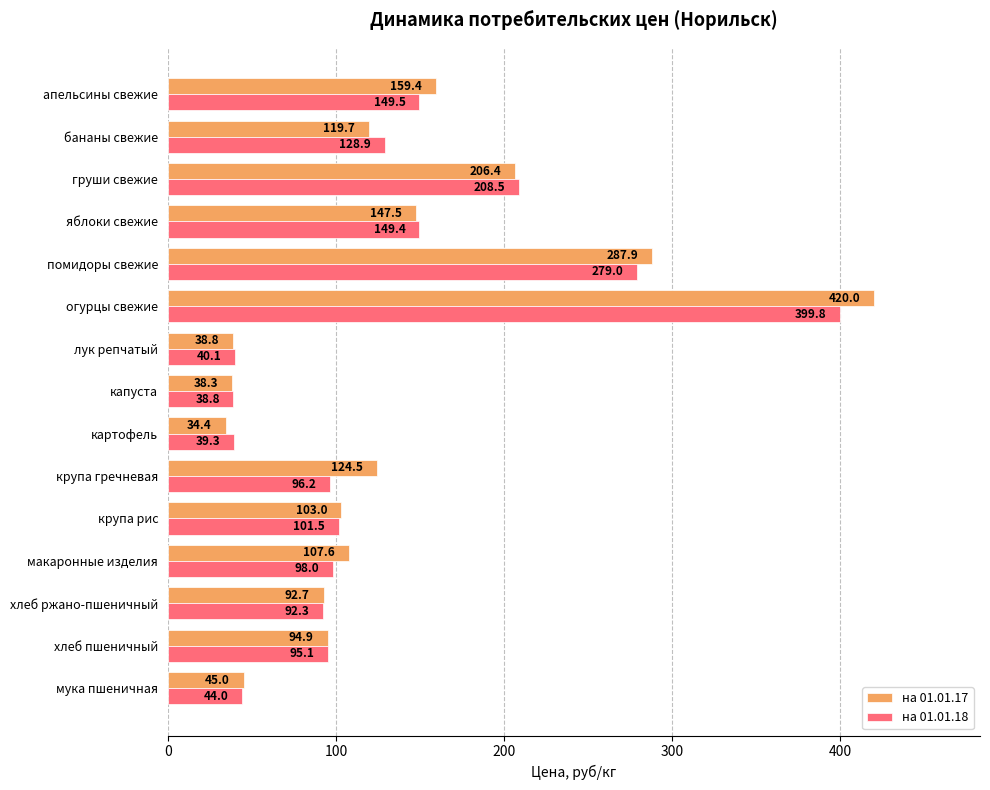

The на 01.01.18 series shows 143.4 at груши свежие. True or false?

False